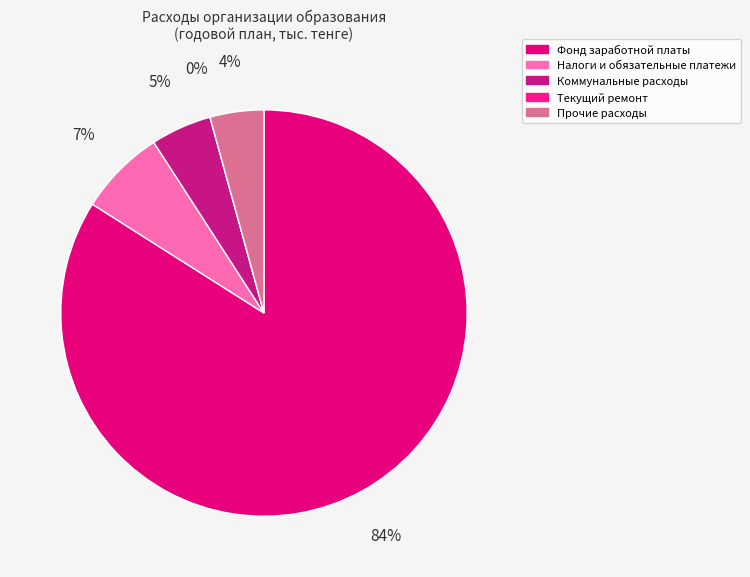

What is the smallest slice in the pie chart?

Текущий ремонт